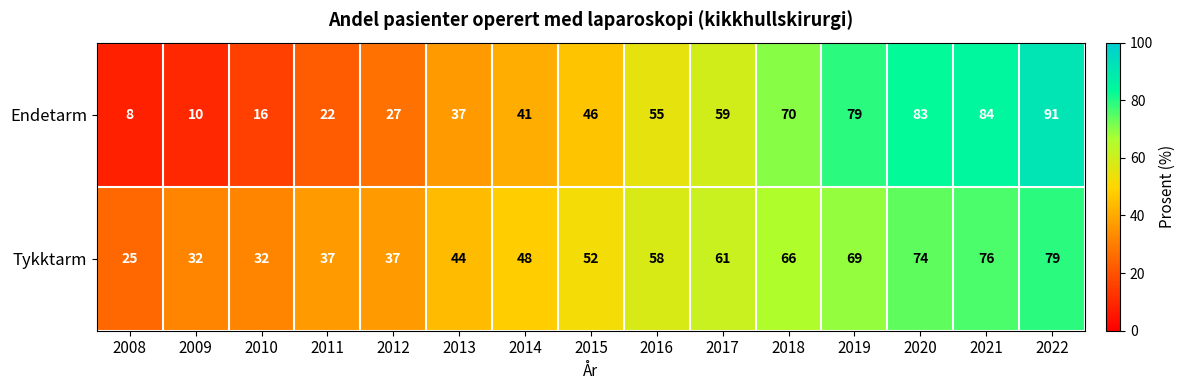

Where is Tykktarm nearest to the value 52?

2015